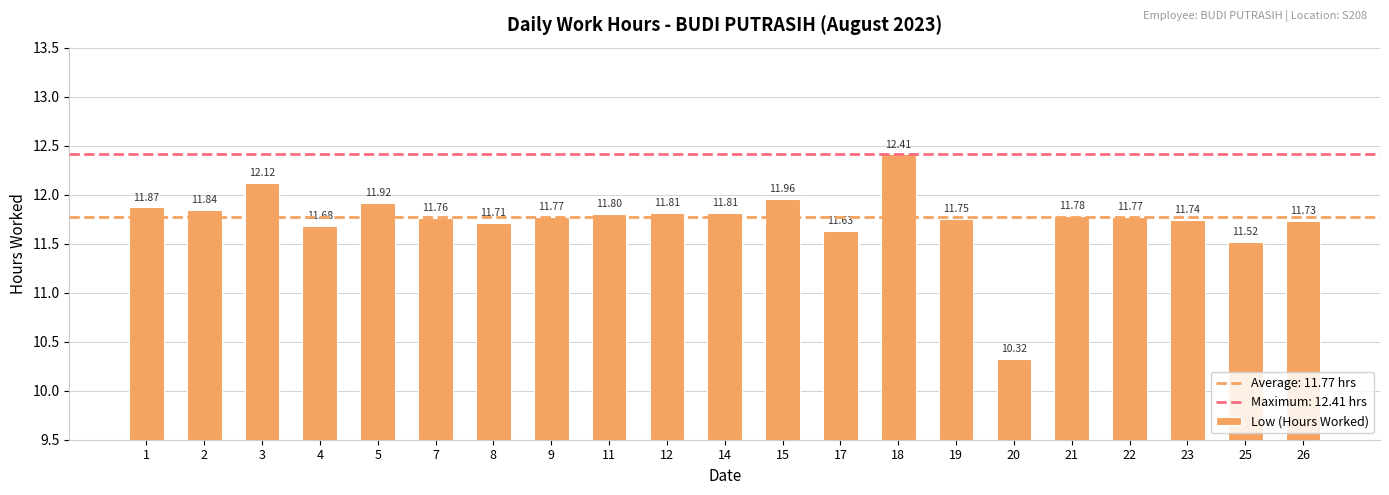

How many bars are there in total?

21